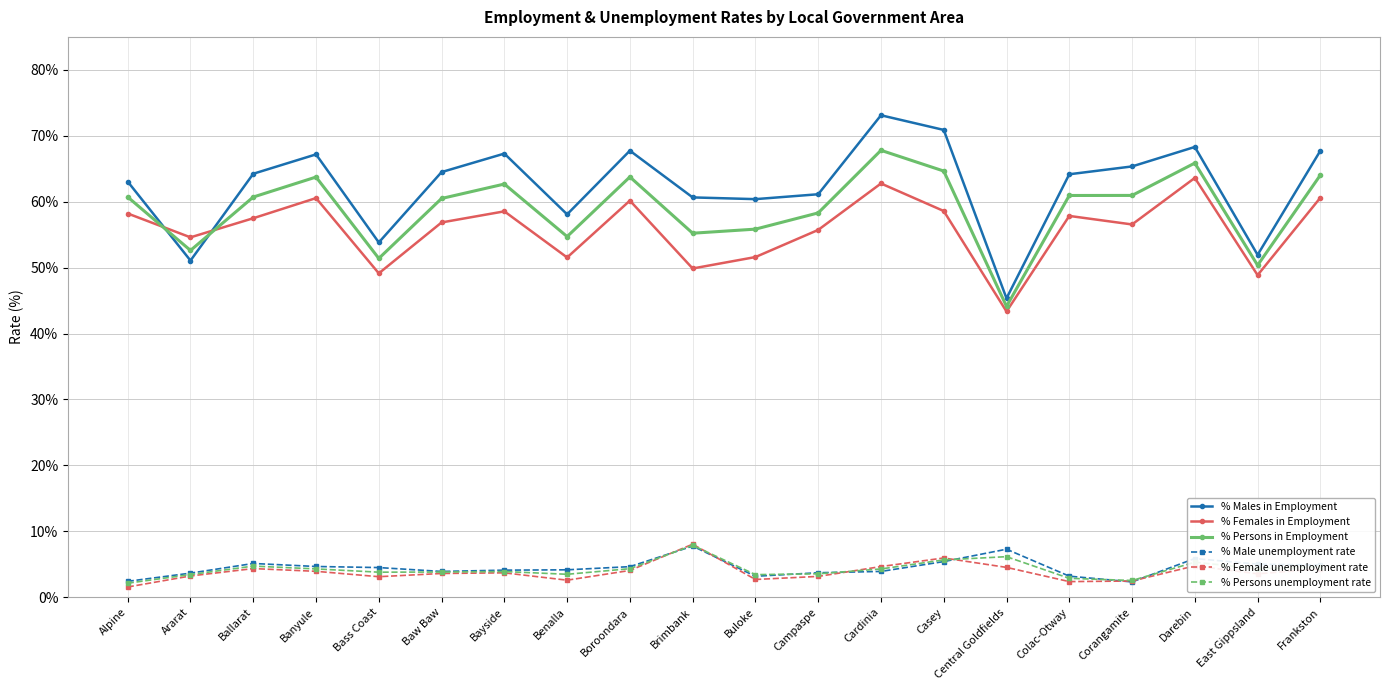

True or false: % Persons in Employment has more than 1 points higher than both neighbors.

True